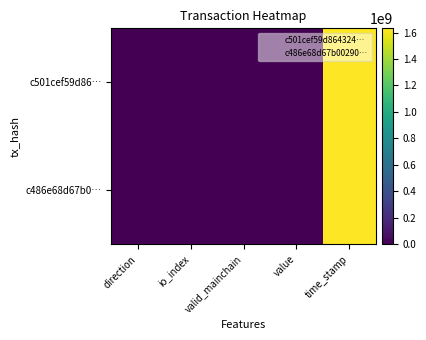

What is the total value across all series at valid_mainchain?

2.0